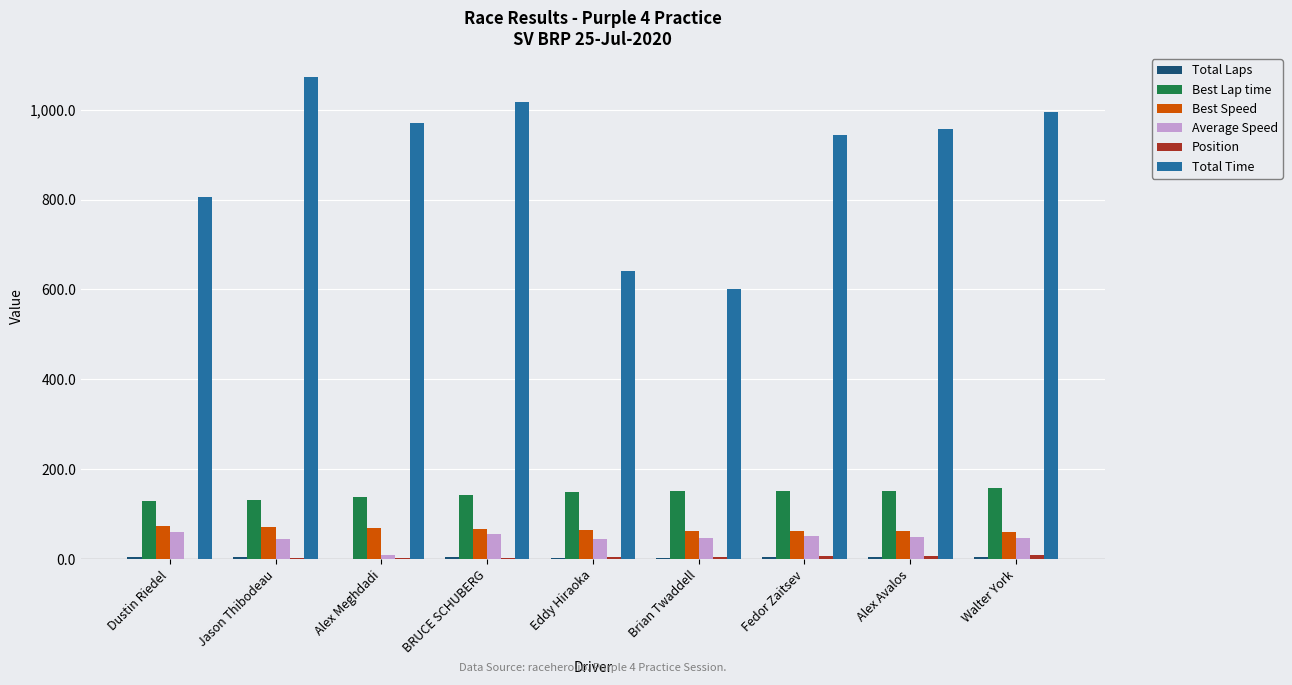

Where is Total Time nearest to the value 837?

Dustin Riedel